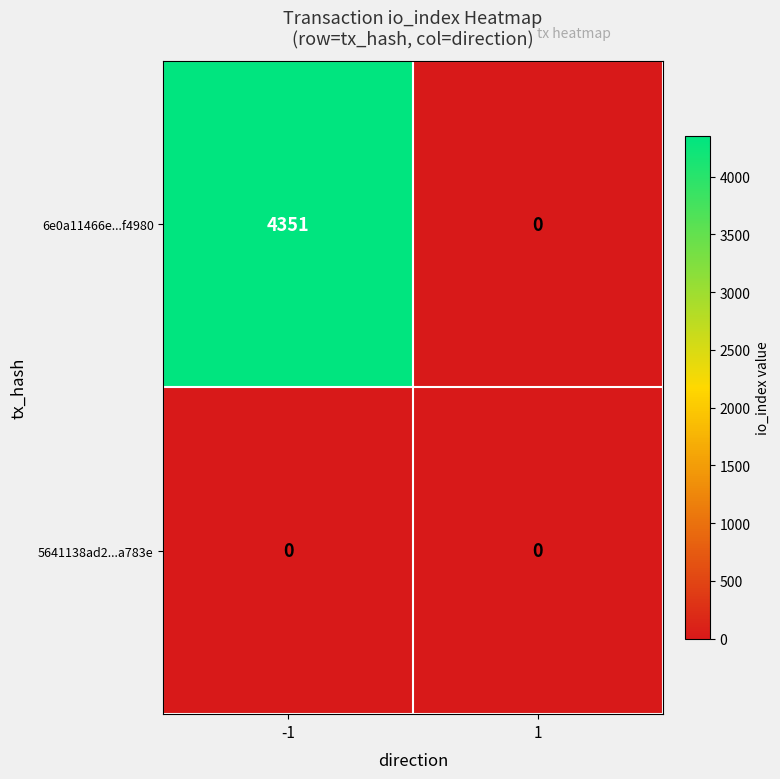

Rank the series at -1 from highest to lowest value.

6e0a11466e...f4980, 5641138ad2...a783e